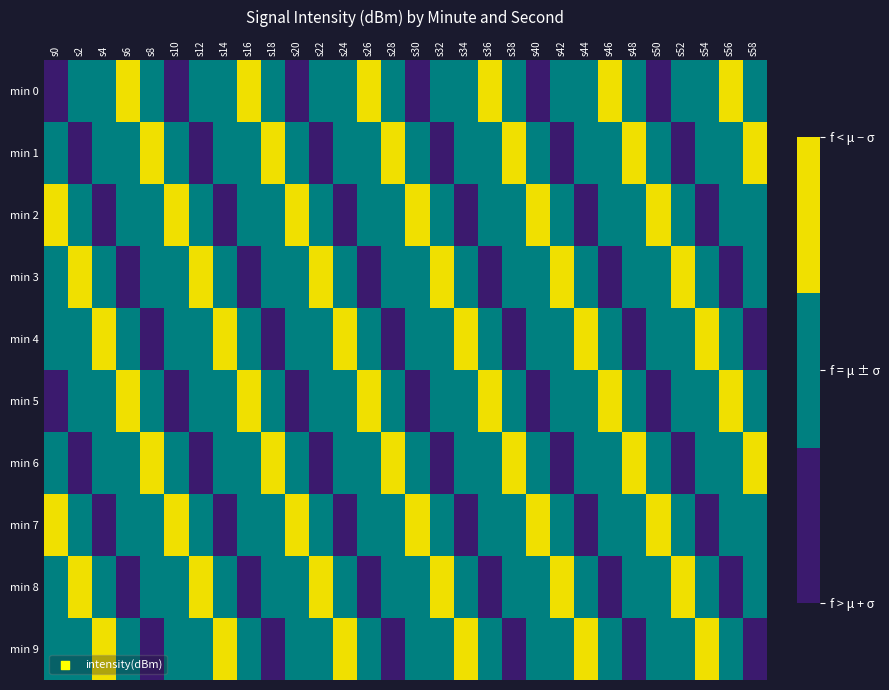

Between s24 and s52, which is larger?

s24